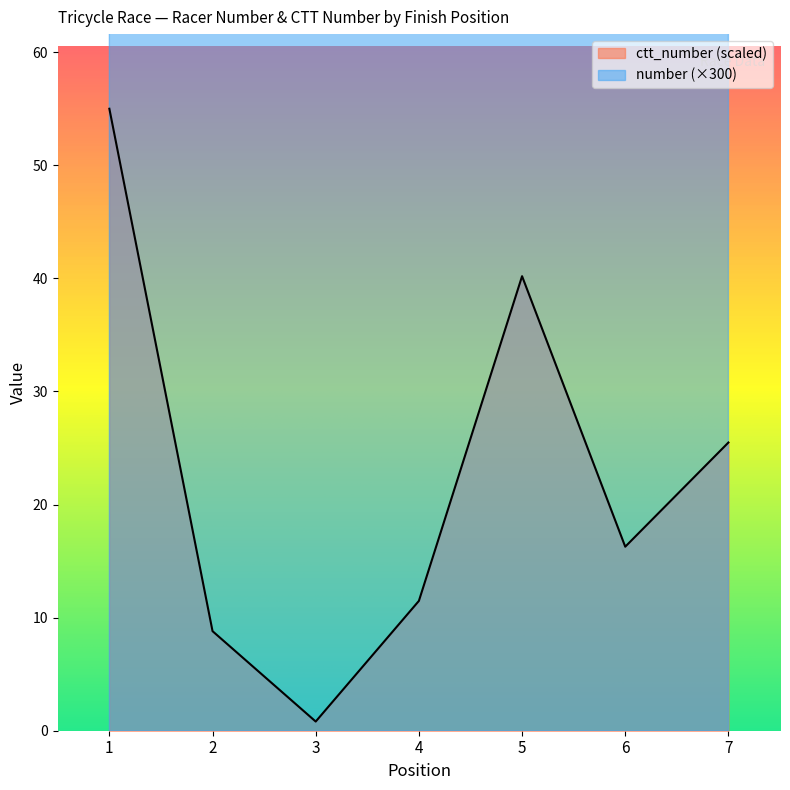

True or false: number and ctt_number cross at least once.

False